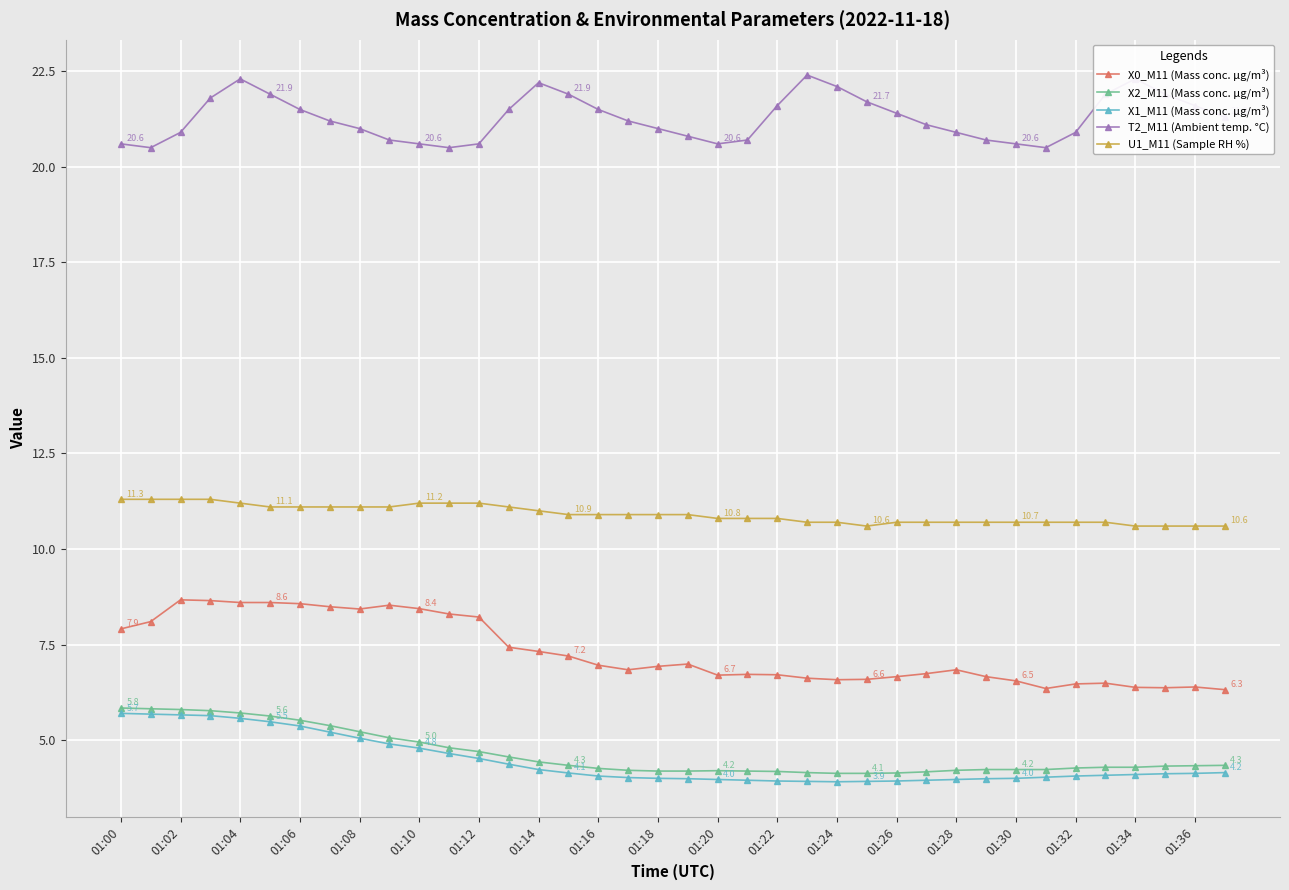

True or false: T2_M11 (Ambient temp. °C) has more than 1 interior local peaks.

True